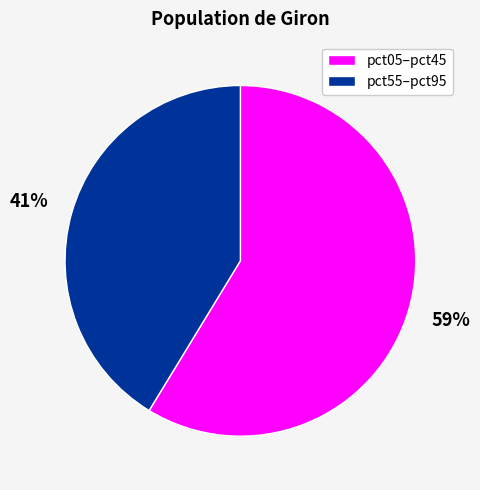

To the nearest percent, what is the average slice percentage?

50%